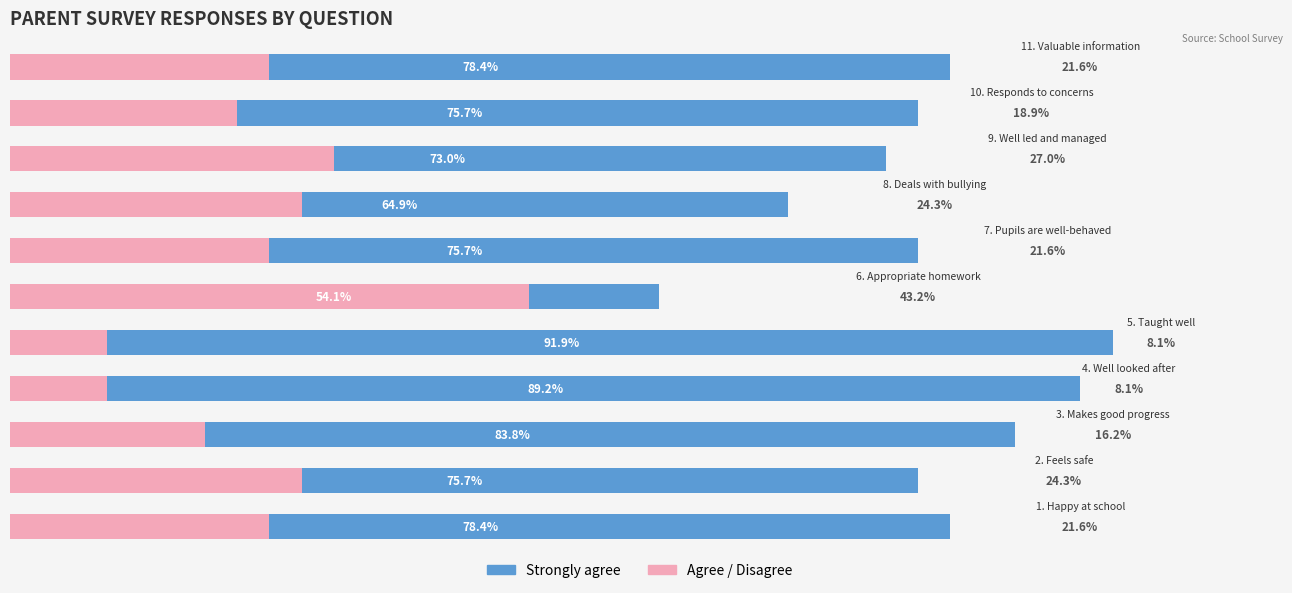

The Agree / Disagree series shows 37.5 at 7. True or false?

False